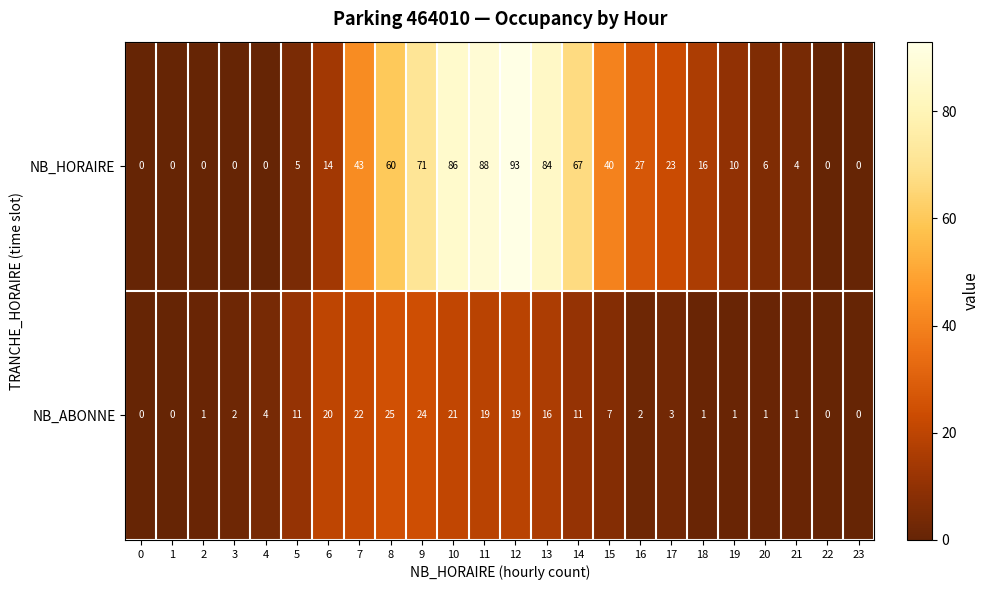

At which label does NB_ABONNE reach its peak?

8